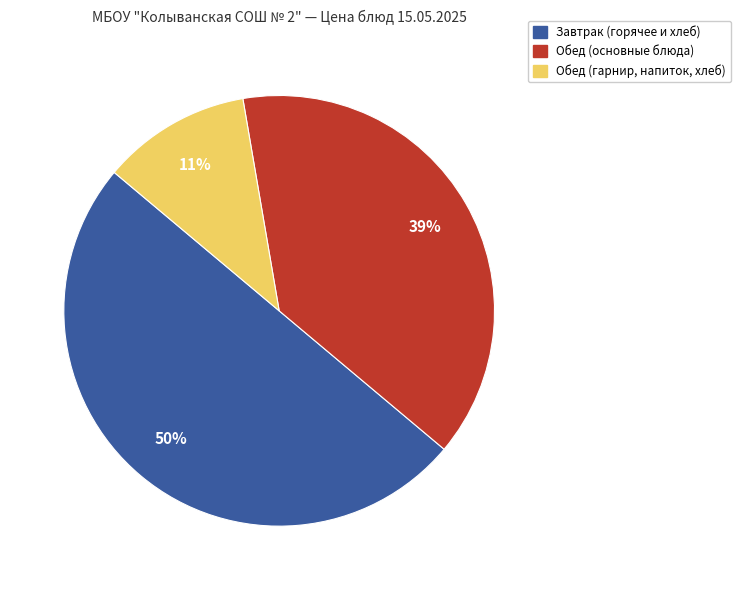

To the nearest percent, what is the average slice percentage?

33%